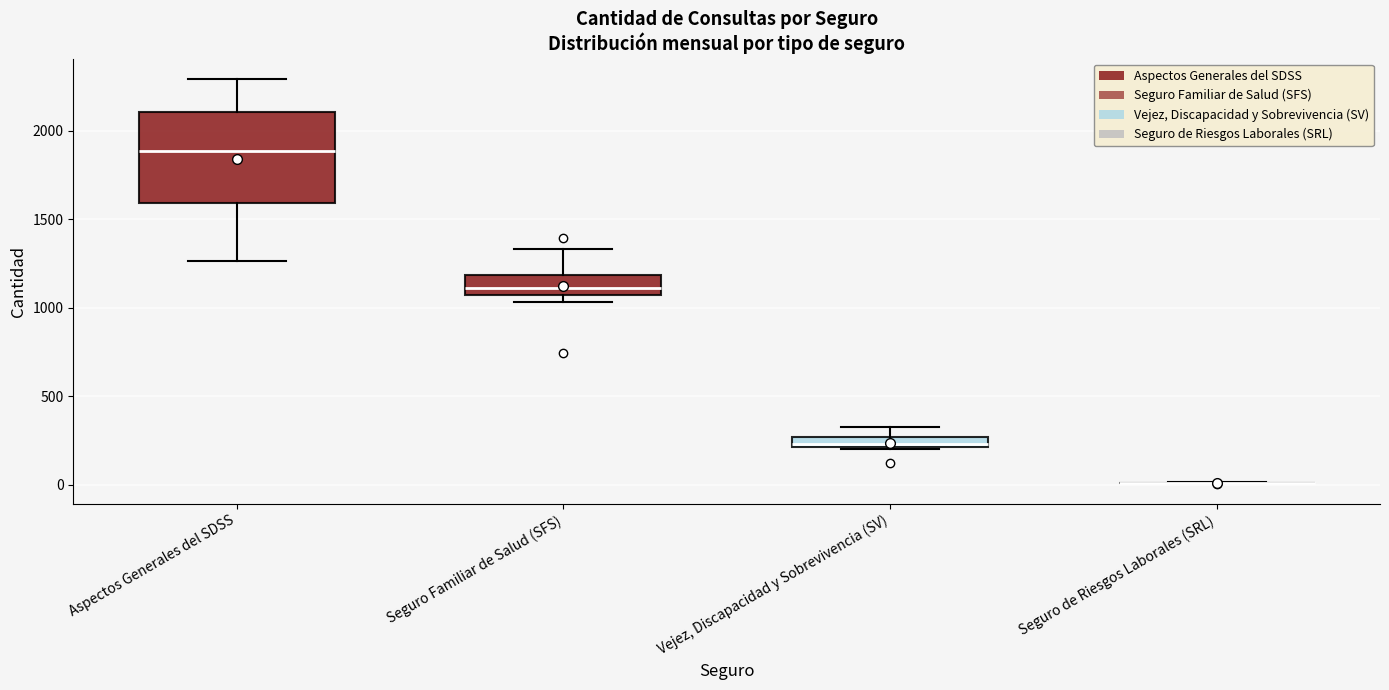

Where is the lower edge of the box for Seguro Familiar de Salud (SFS) on the y-axis? The values are not printed on the chart, so give them approximately, as read against the axis.

1050